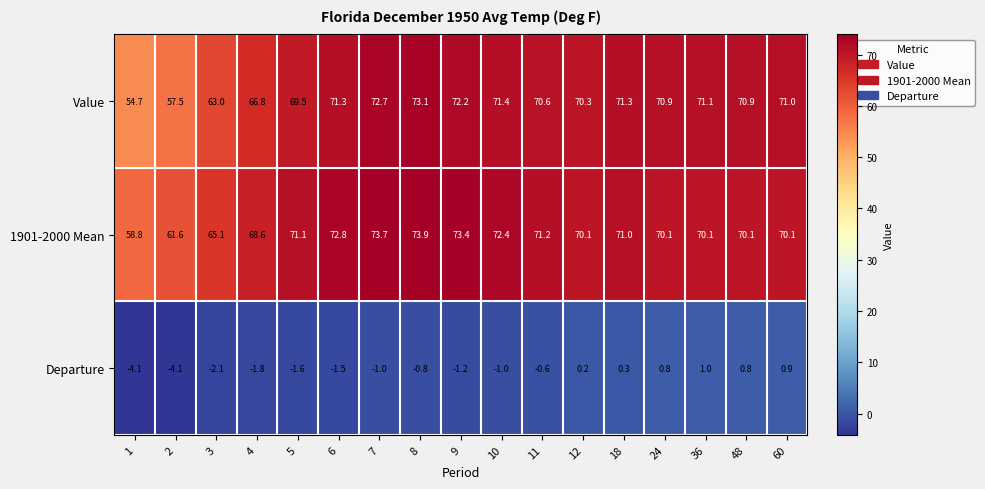

At which label does Value first exceed 70?

6